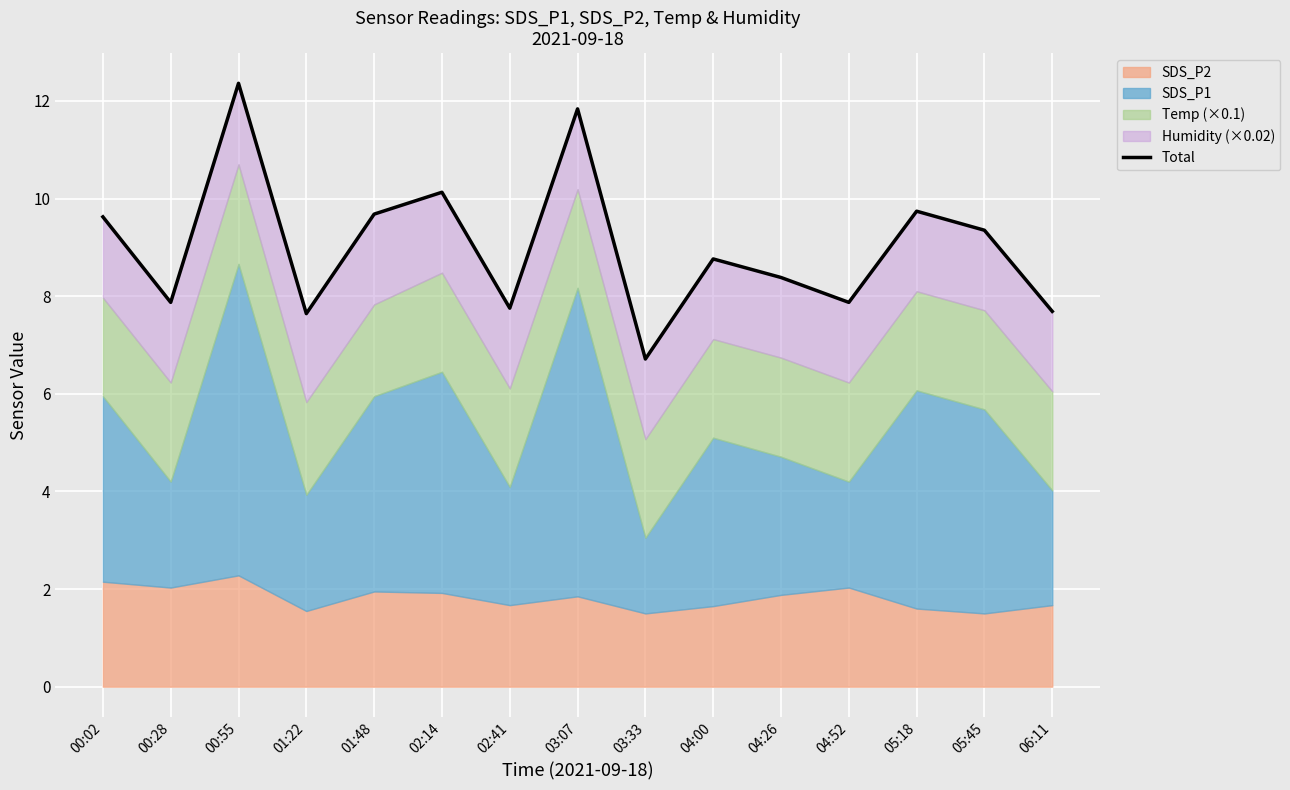

Where is the first local minimum?

00:28